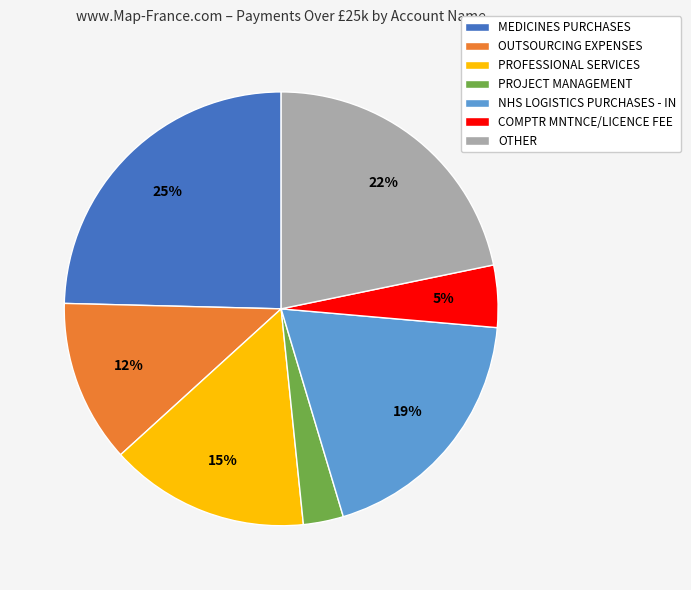

To the nearest percent, what portion does COMPTR MNTNCE/LICENCE FEE represent?

5%